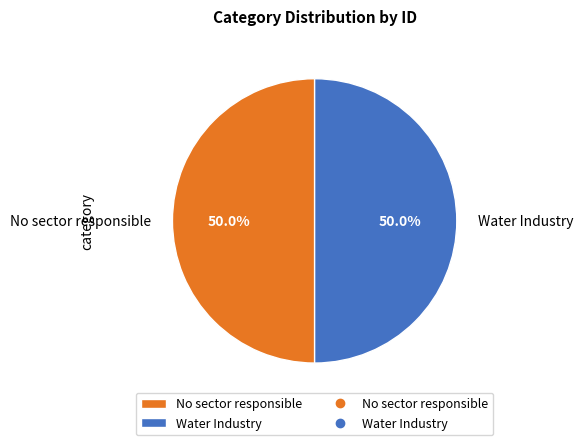

How many segments does this pie chart have?

2